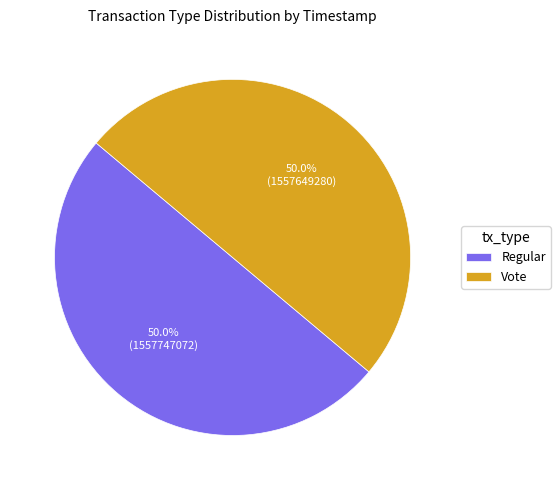

To the nearest percent, what percentage of the pie is Regular?

50%